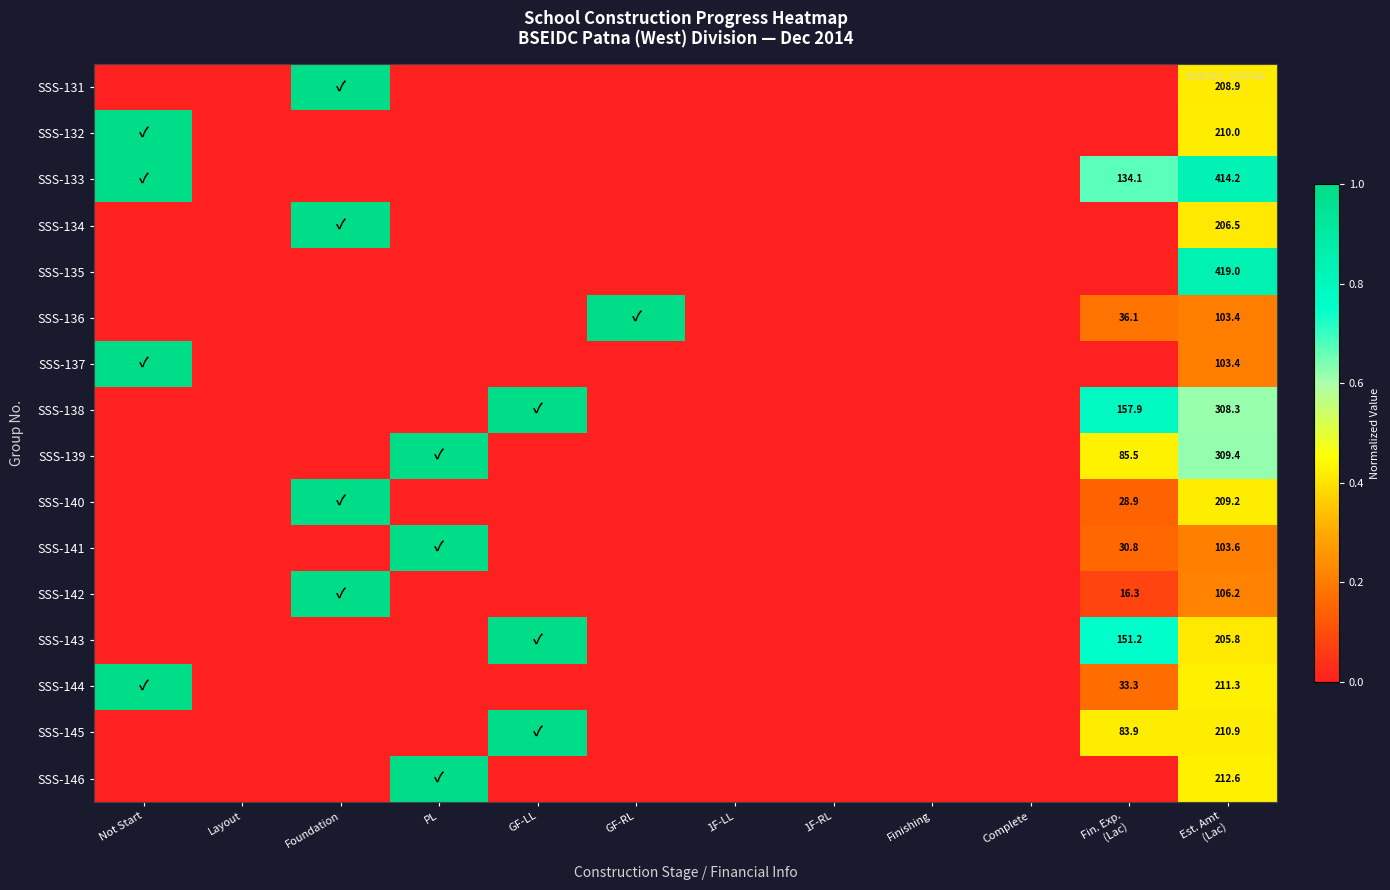

Which has a higher value, GF-LL or Foundation?

Foundation